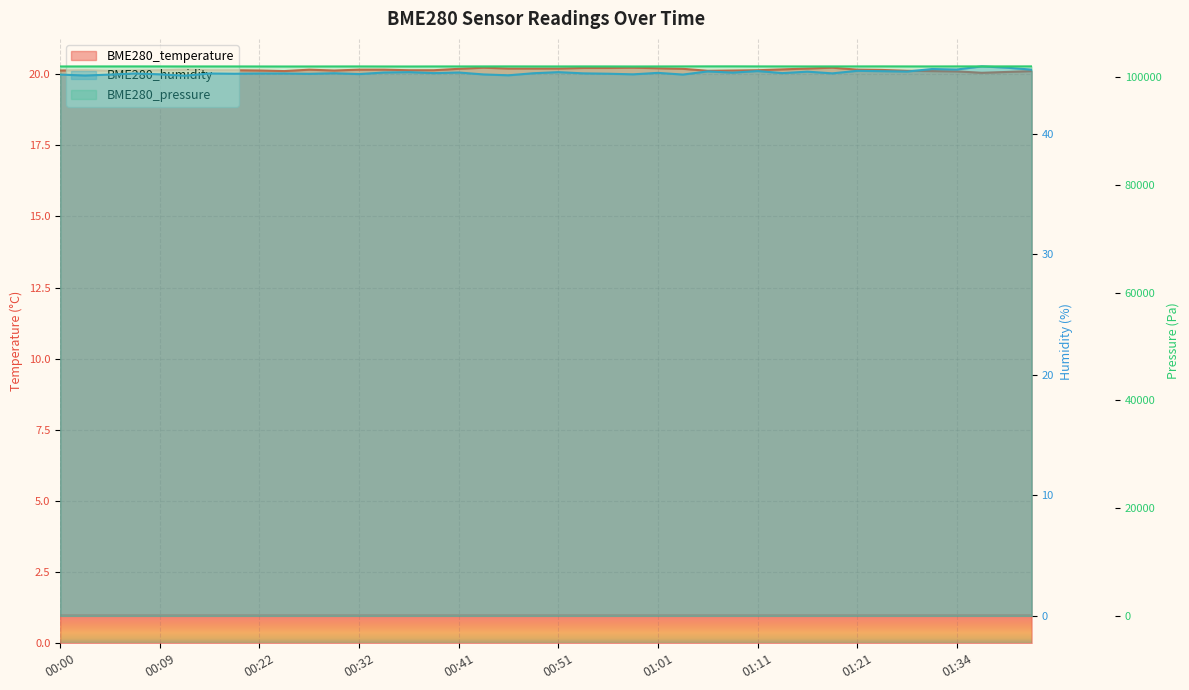

Which series has the widest spread of values?

BME280_pressure